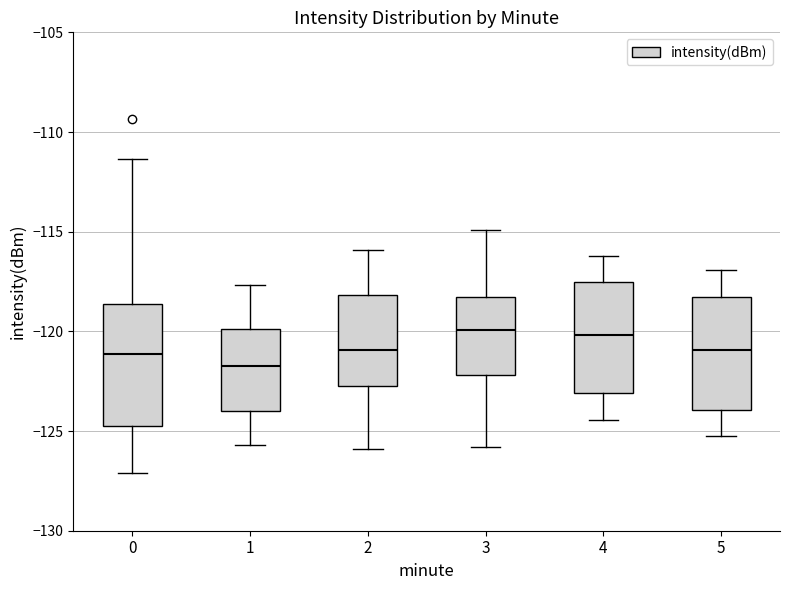

Reading left to right, transcribe this box plot: for each box, give where its median line is, the range the box spans, and where its two whiskers end, as read against the y-axis. The values are not printed on the chart, so give them approximately, as read against the axis.

0: median -121.0, box -125.0 to -118.5, whiskers -127.0 to -111.5
1: median -121.5, box -124.0 to -120.0, whiskers -125.5 to -117.5
2: median -121.0, box -123.0 to -118.0, whiskers -126.0 to -116.0
3: median -120.0, box -122.0 to -118.5, whiskers -126.0 to -115.0
4: median -120.0, box -123.0 to -117.5, whiskers -124.5 to -116.0
5: median -121.0, box -124.0 to -118.5, whiskers -125.0 to -117.0